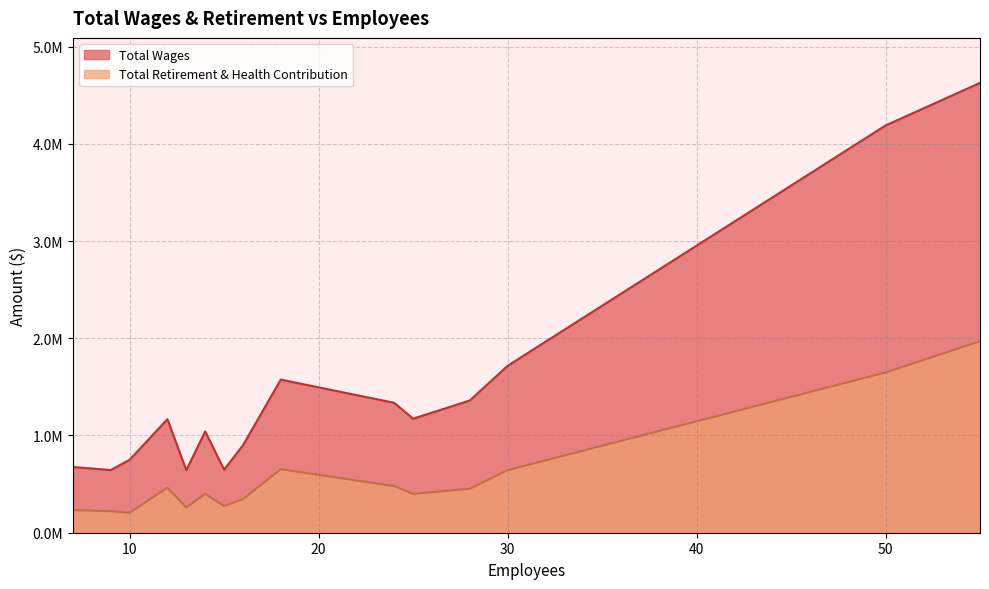

Reading right to left, transcribe all the data shown in this chart.

Total Wages: 13=642921	9=644794	15=648590	7=675912	10=749749	16=899722	14=1041602	12=1167936	25=1172942	24=1336487	28=1359681	18=1574733	30=1716076	50=4188195	55=4626558
Total Retirement & Health Contribution: 13=258759	9=220660	15=274532	7=233254	10=205503	16=345587	14=399420	12=462573	25=399751	24=479346	28=452221	18=653496	30=643262	50=1648295	55=1969289